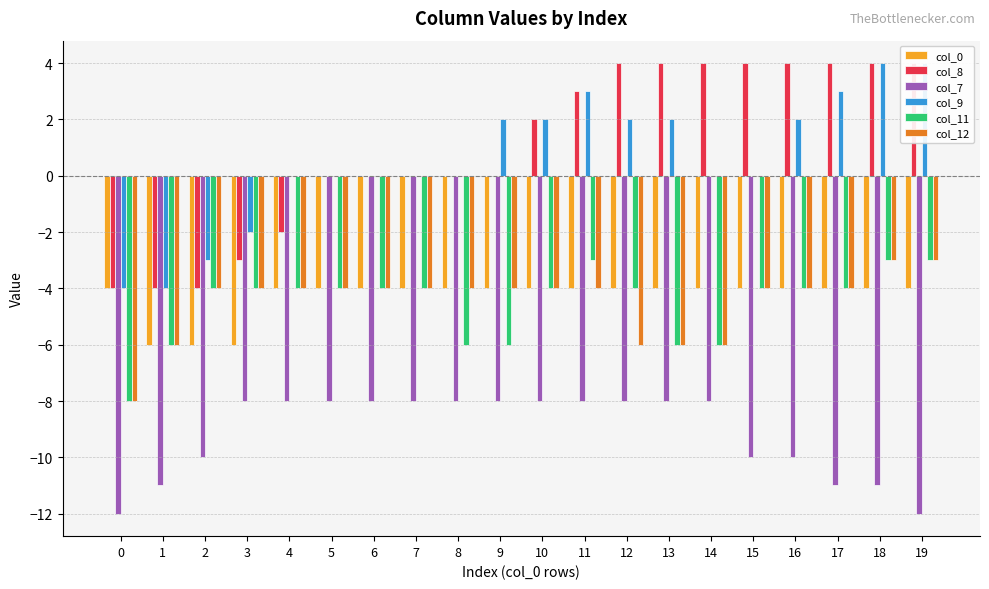

What is the spread (max minus min) of values at 0?

8